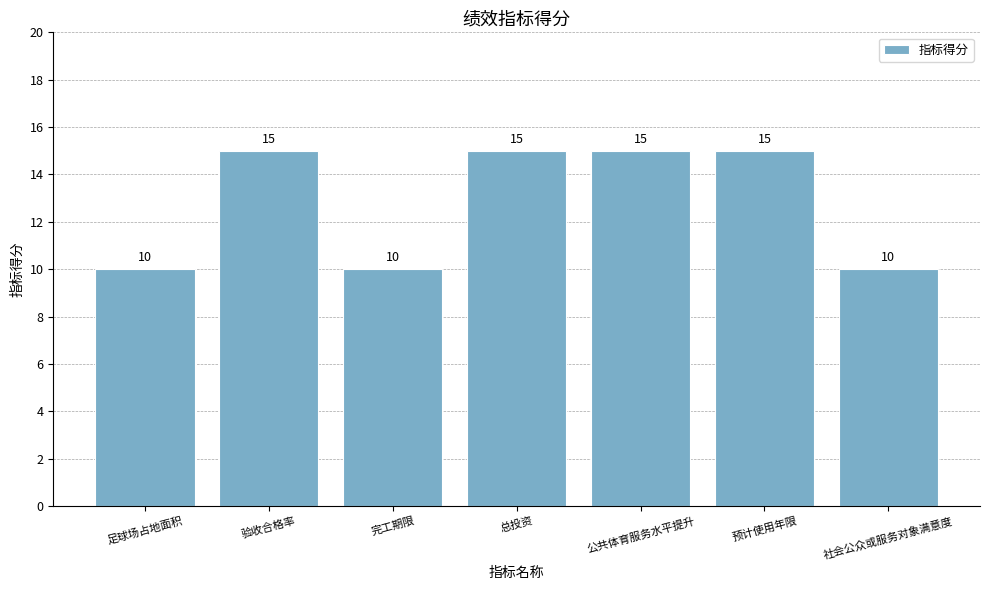

Are the bars horizontal?

No